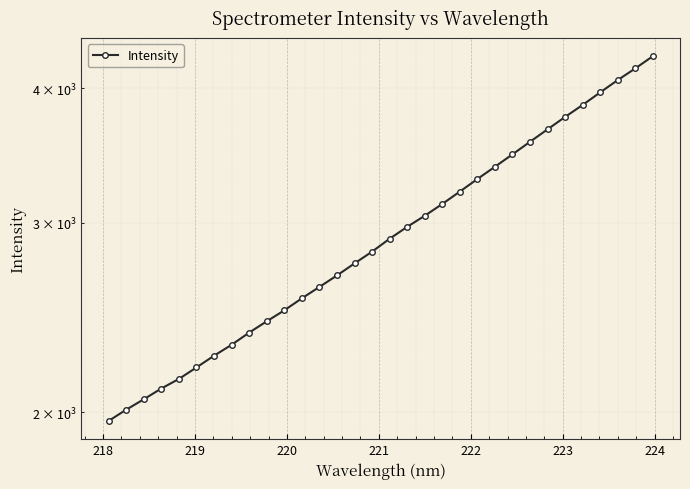

What is the maximum value shown in the chart?

4281.6